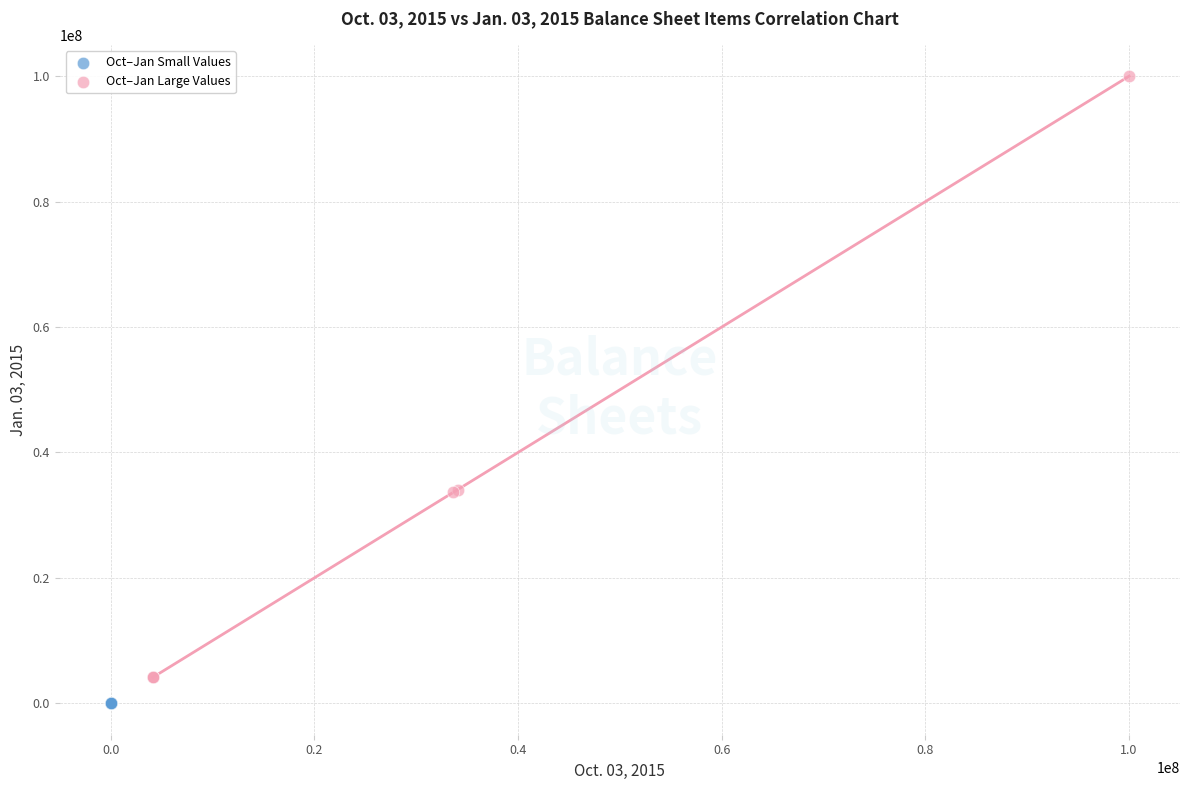

What are all the series names shown in the legend?

Oct–Jan Small Values, Oct–Jan Large Values